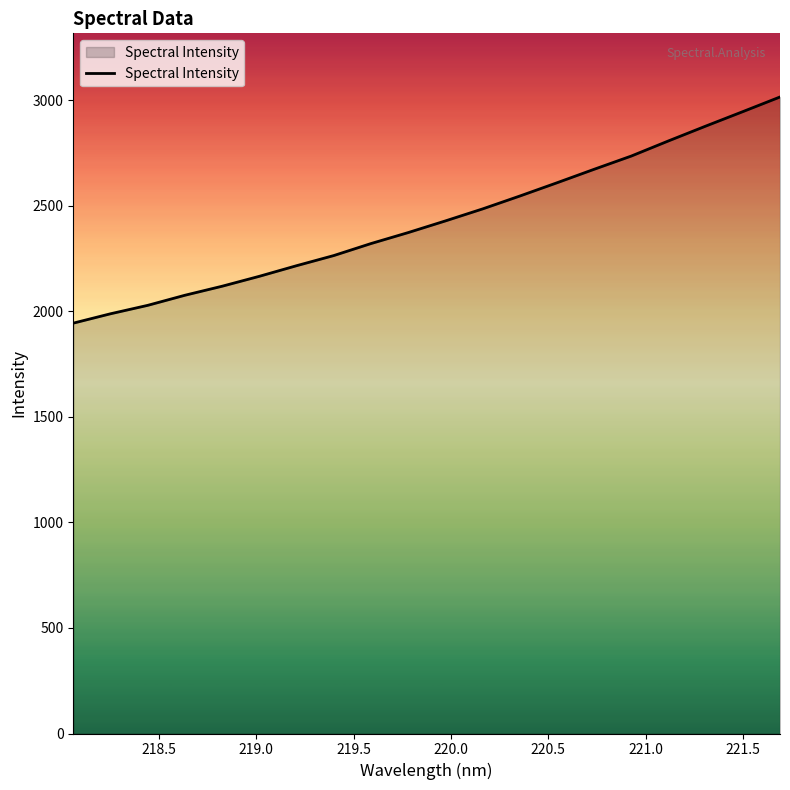

How many lines are shown in the chart?

1